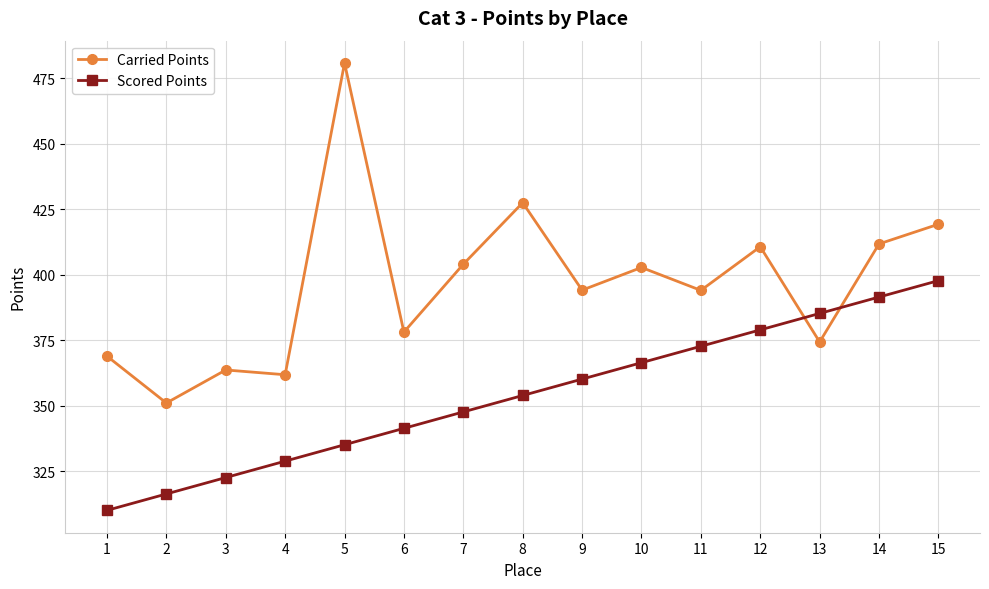

At which label does Carried Points reach its minimum?

2